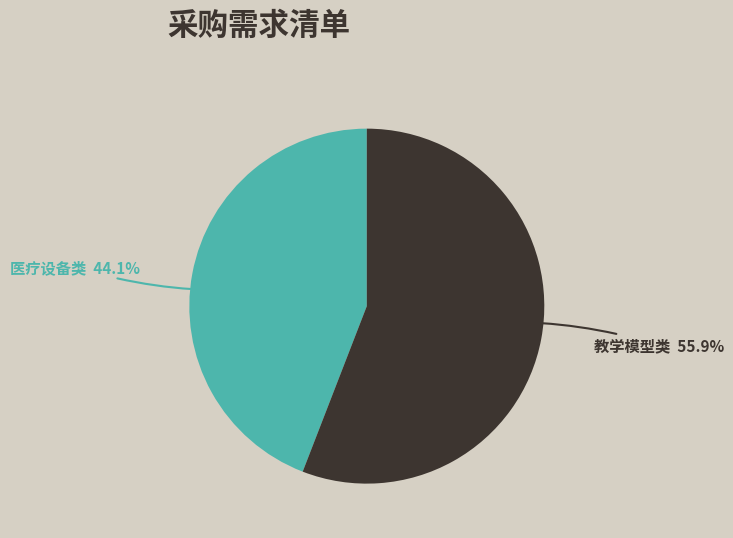

Which category has the biggest portion of the pie?

教学模型类